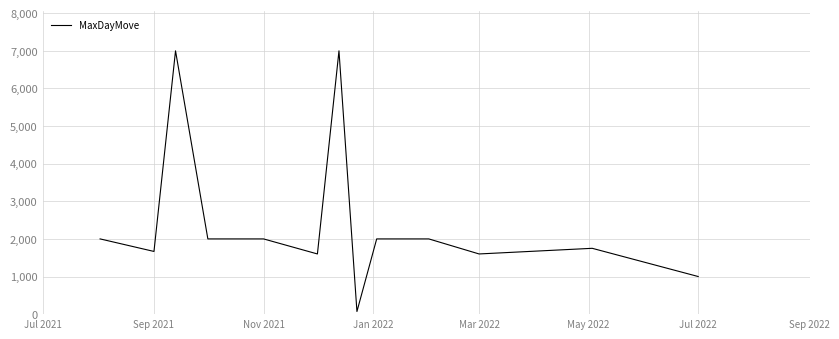

What is the difference between the maximum and minimum values?

6930.0